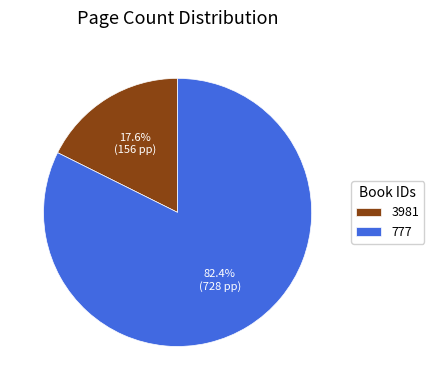

True or false: 3981 accounts for 18% of the total.

True